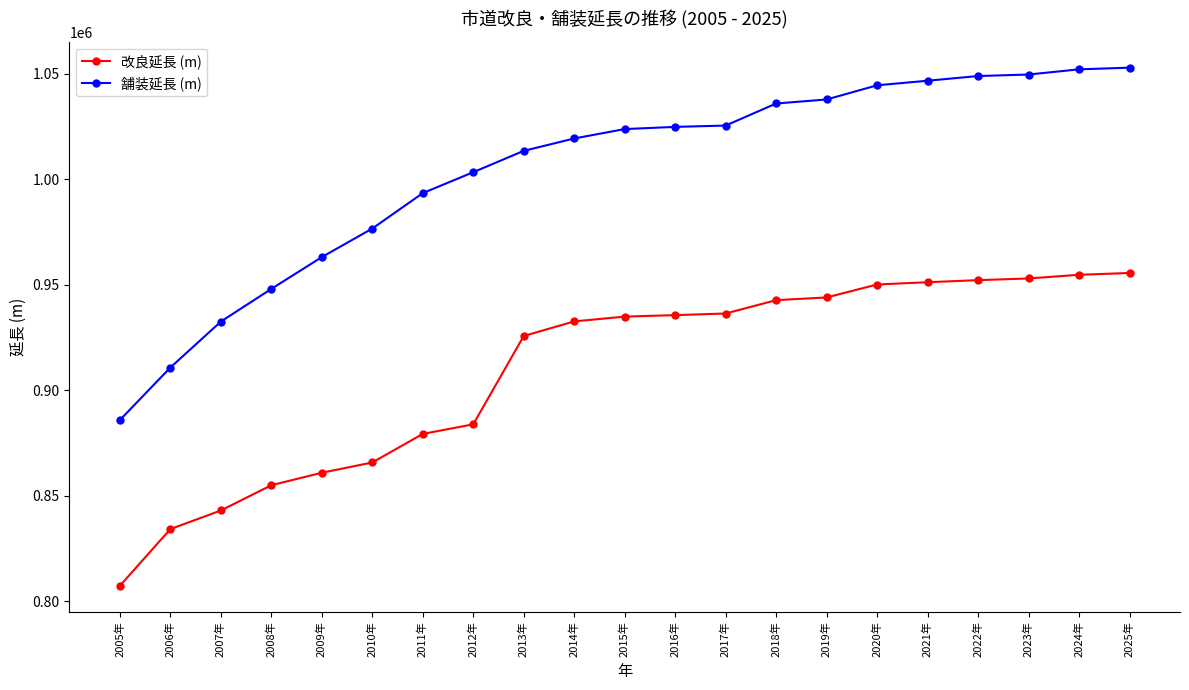

Which series has the widest spread of values?

舗装延長 (m)